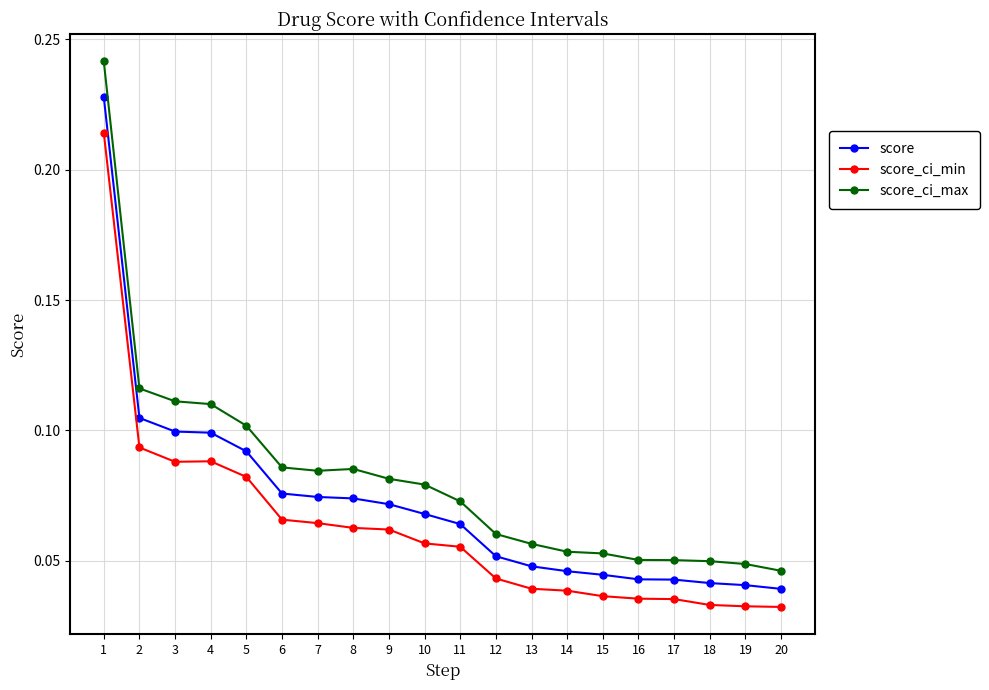

How many score_ci_min values are between 0 and 1?

20